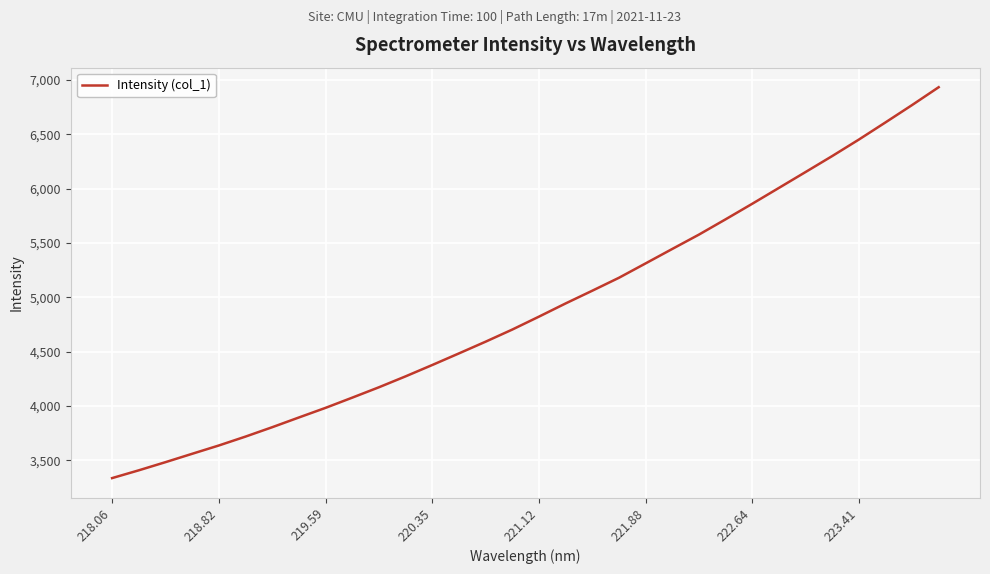

What is the greatest value displayed?

6932.4